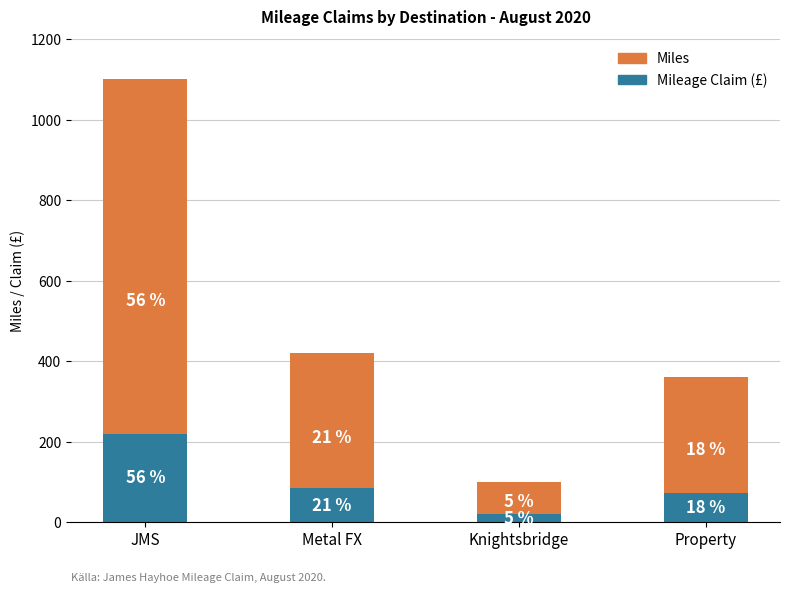

Which series has the largest total across all categories?

Miles